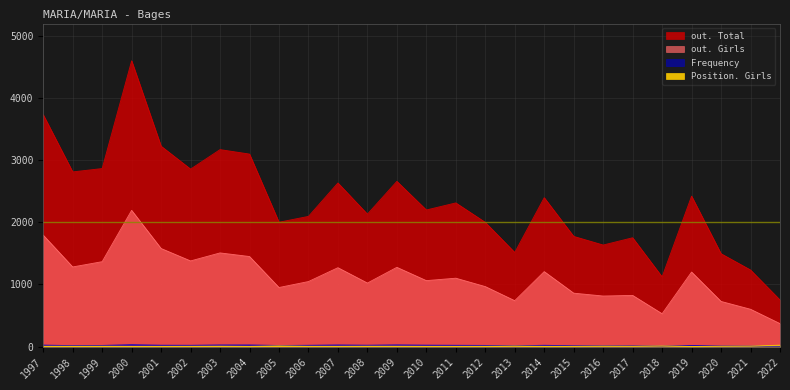

What is the lowest value of the Position. Girls series?

2